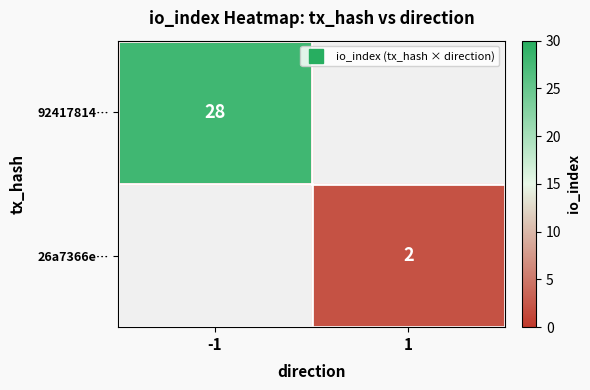

Is the value of 92417814… at -1 greater than the value of 26a7366e… at 1?

Yes